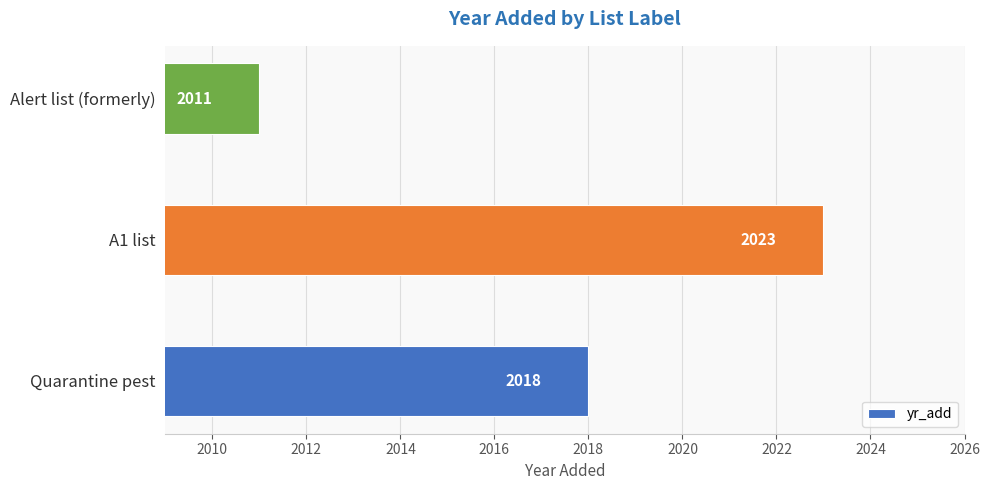

List the labels in order of value, largest first.

A1 list, Quarantine pest, Alert list (formerly)